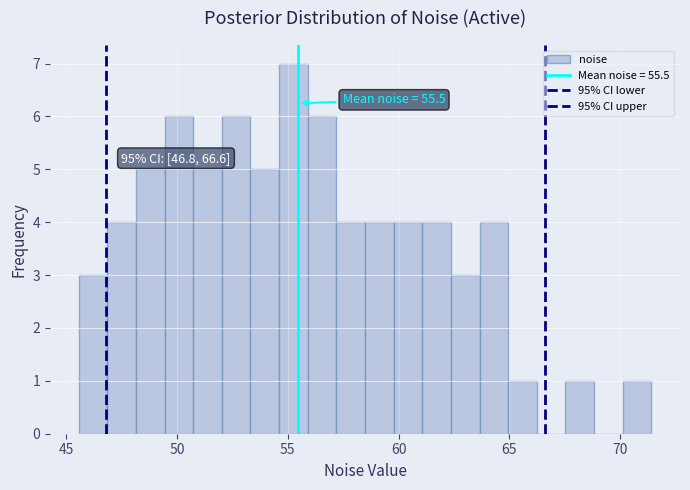

Read against the x-axis, roughly where is the centre of the tallest bar?

55.5